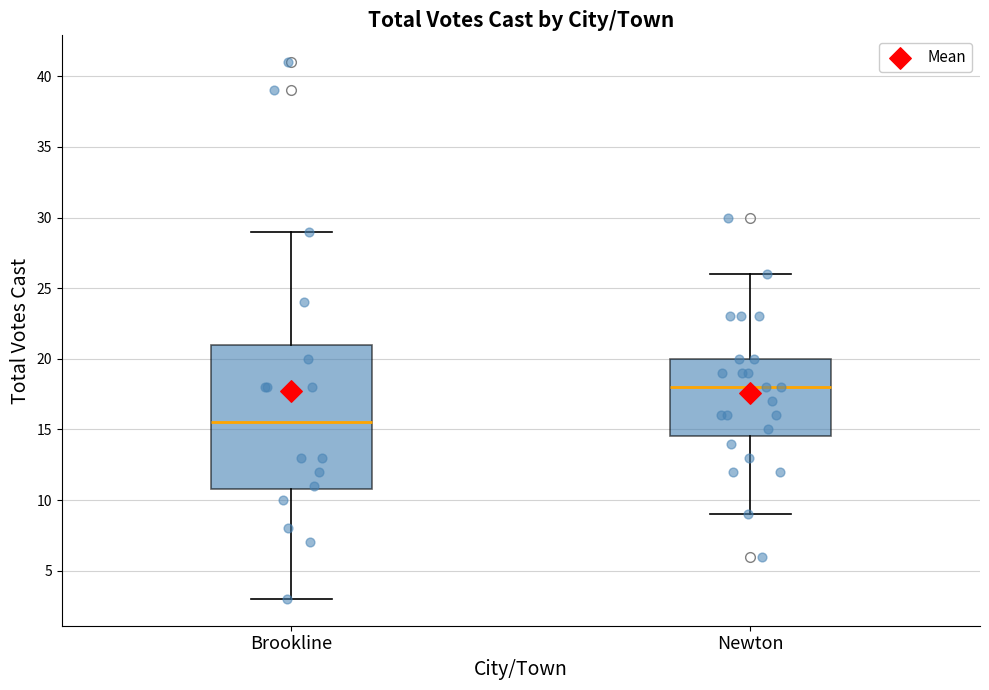

Reading left to right, read every box against the y-axis: the position of its median line, the range the box covers, and the ends of its whiskers. The values are not printed on the chart, so give them approximately, as read against the axis.

Brookline: median 15.5, box 11.0 to 21.0, whiskers 3.0 to 29.0
Newton: median 18.0, box 14.5 to 20.0, whiskers 9.0 to 26.0